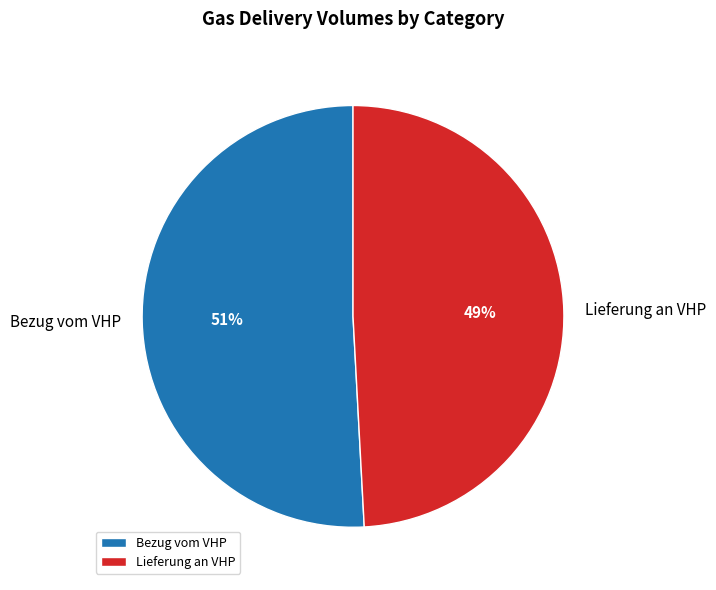

Is it true that Bezug vom VHP is 51% of the pie?

True